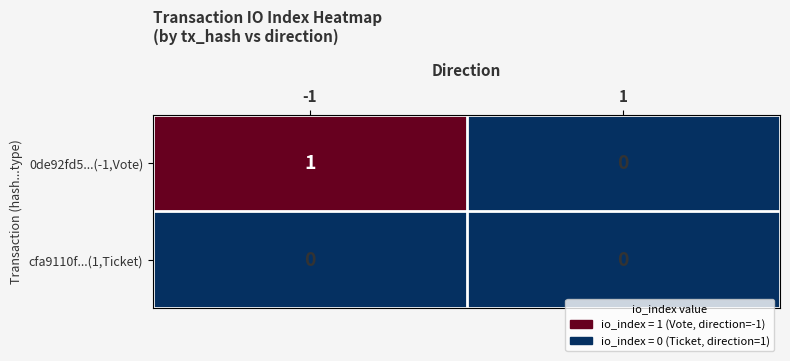

Rank the categories by 0de92fd5...(-1,Vote) value from lowest to highest.

1, -1